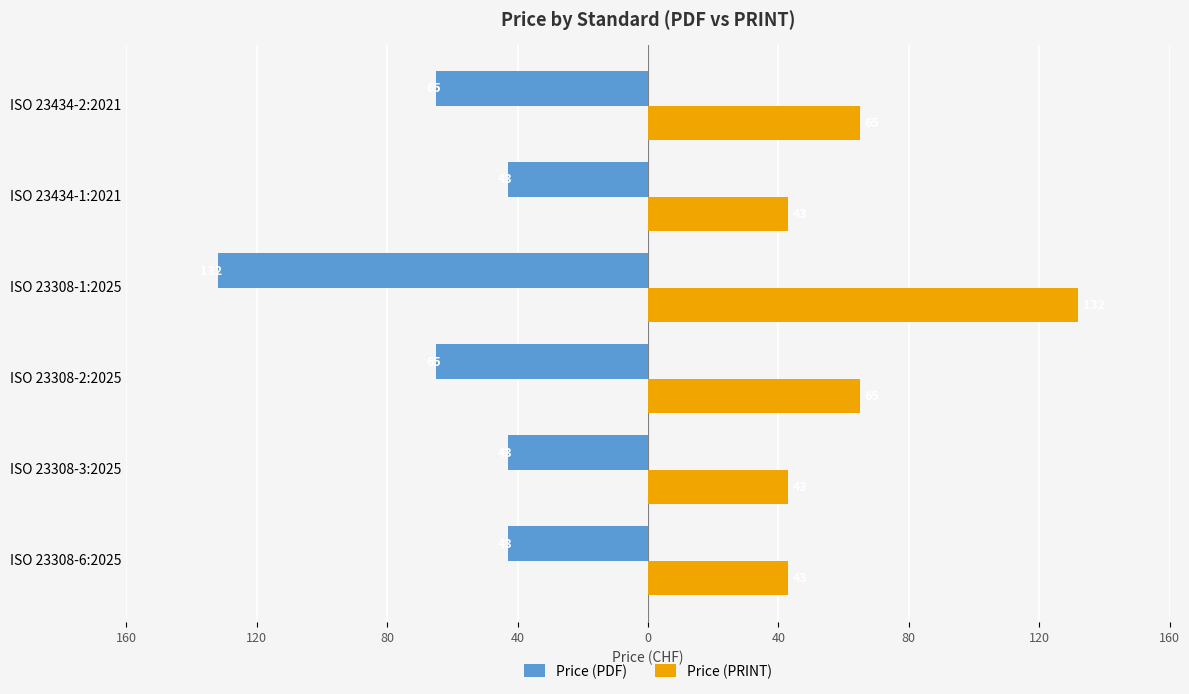

What are all the series names shown in the legend?

Price (PDF), Price (PRINT)